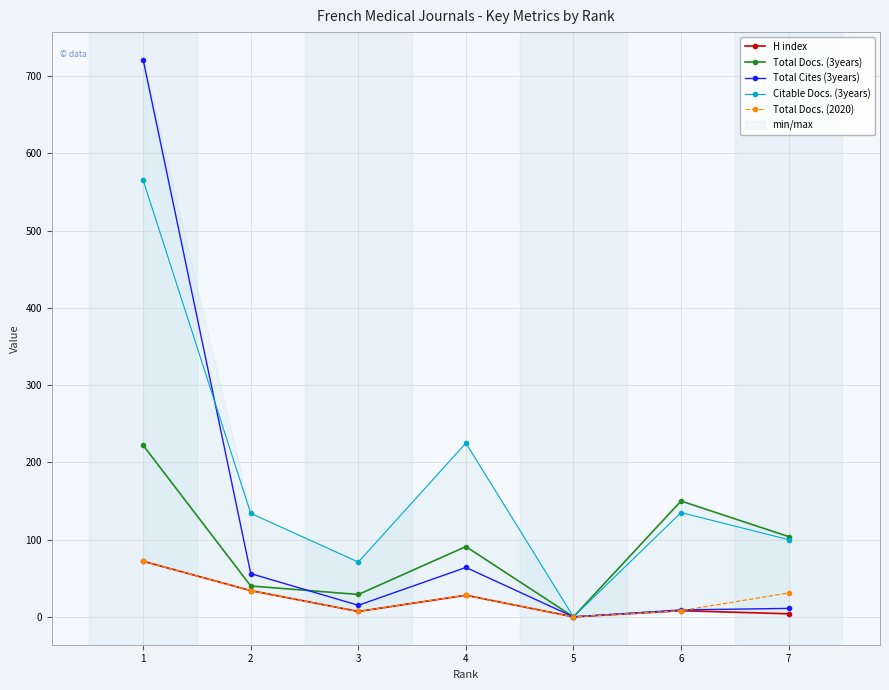

True or false: Total Docs. (3years) has more than 1 points higher than both neighbors.

True